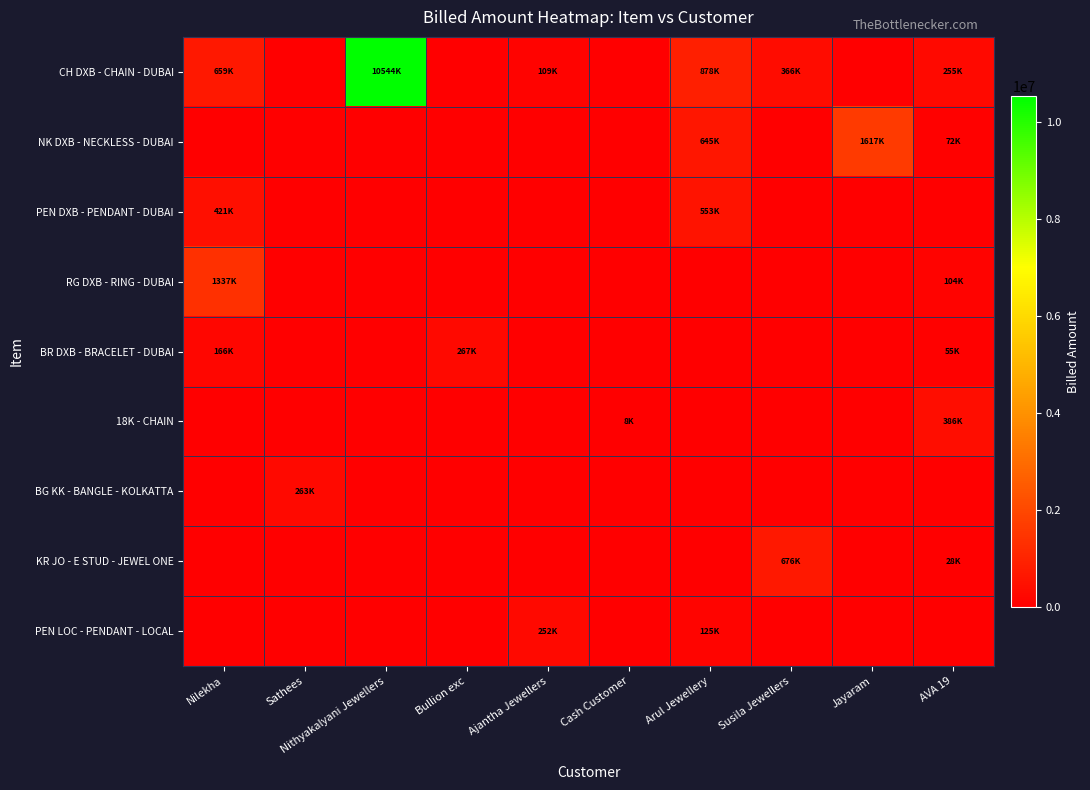

How many distinct data groups are displayed?

9